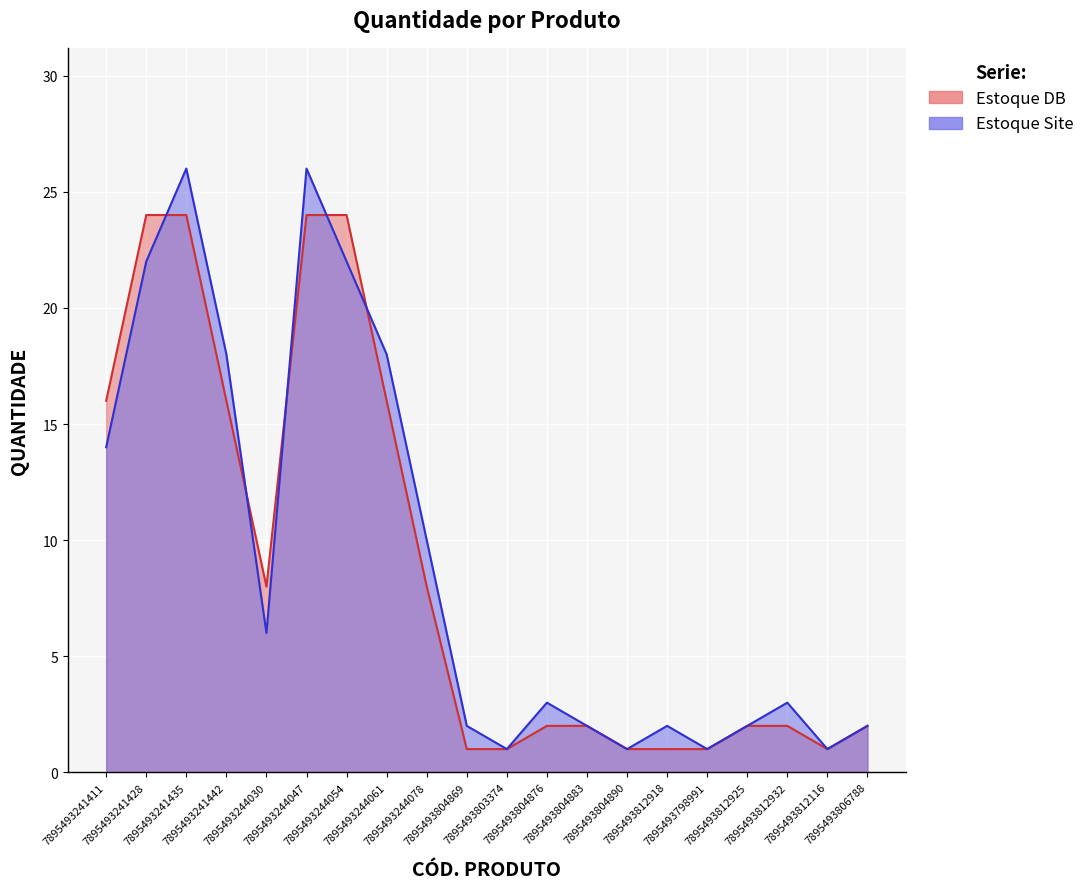

What is the label of the 14th point from the left?

7895493804890